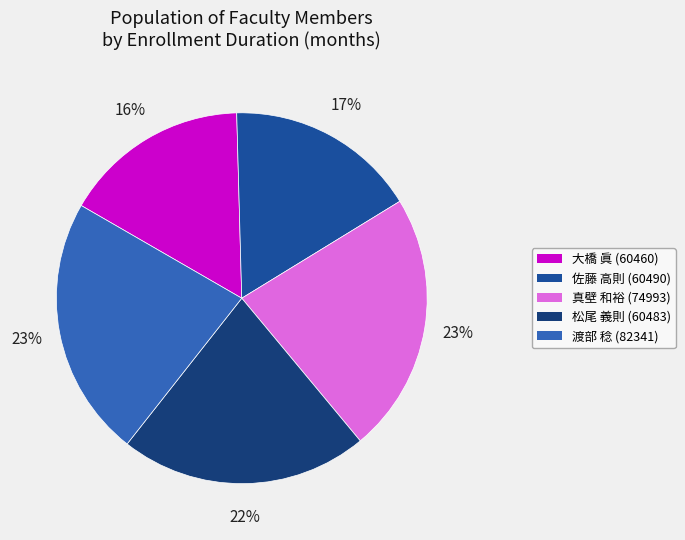

To the nearest percent, what percentage of the pie is 松尾 義則 (60483)?

22%